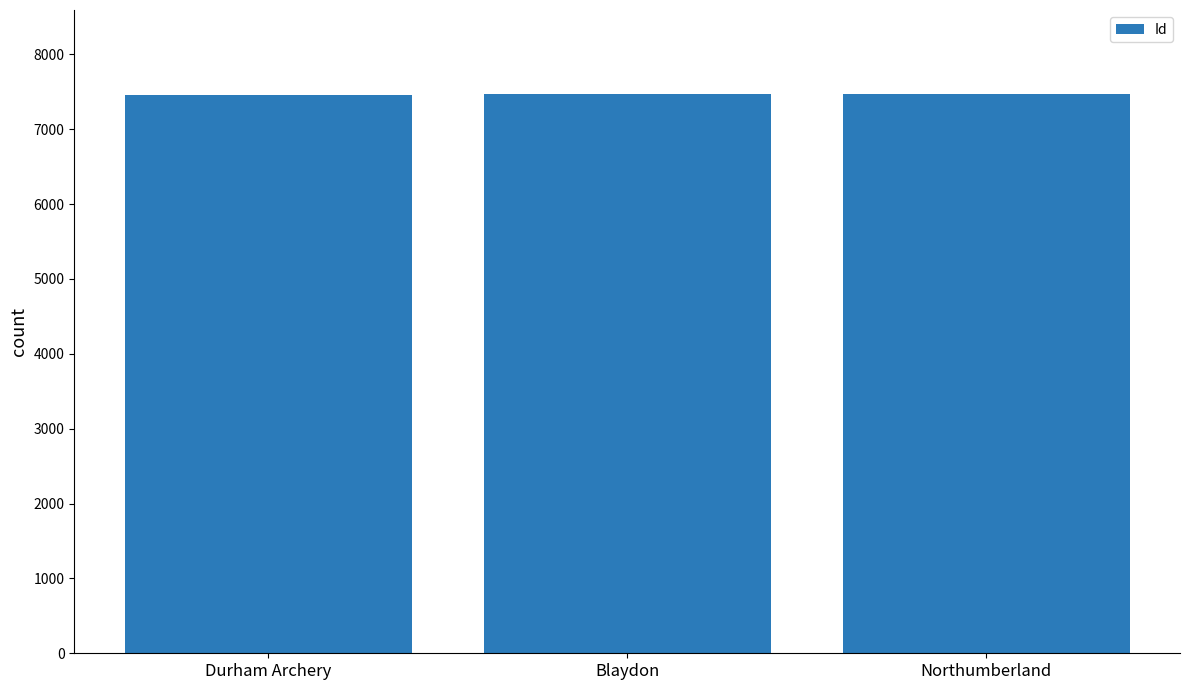

What is the approximate value at Blaydon?

7471